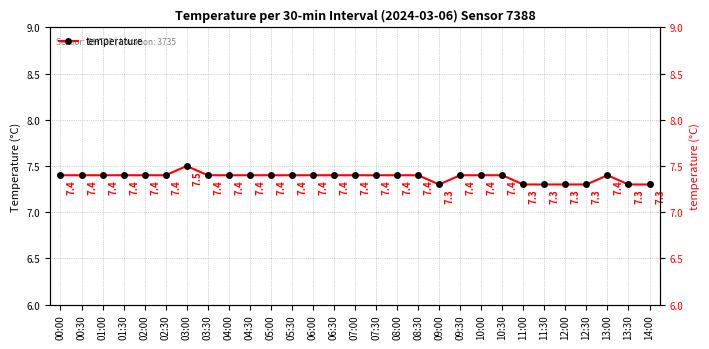

Rank the categories by value from highest to lowest.

03:00, 00:00, 00:30, 01:00, 01:30, 02:00, 02:30, 03:30, 04:00, 04:30, 05:00, 05:30, 06:00, 06:30, 07:00, 07:30, 08:00, 08:30, 09:30, 10:00, 10:30, 13:00, 09:00, 11:00, 11:30, 12:00, 12:30, 13:30, 14:00